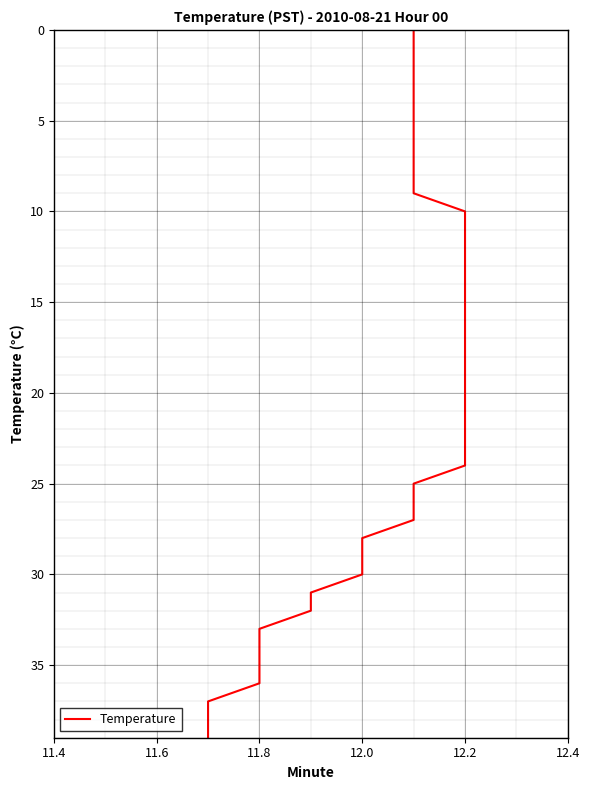

At which label is the value closest to 19?

12.2